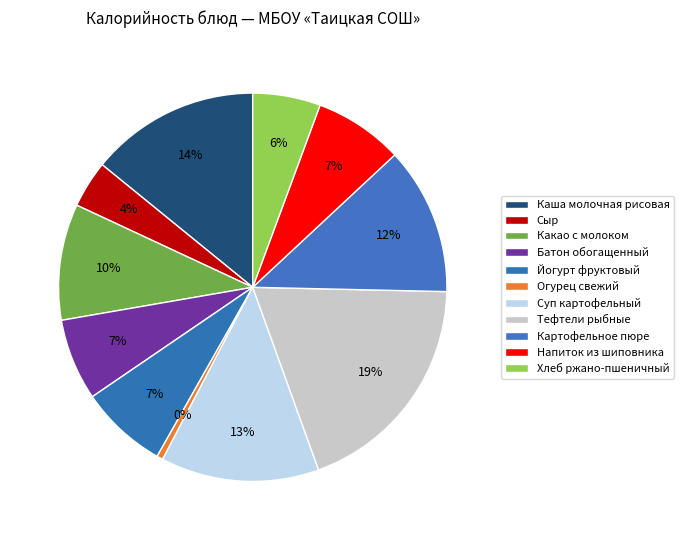

What is the smallest slice in the pie chart?

Огурец свежий